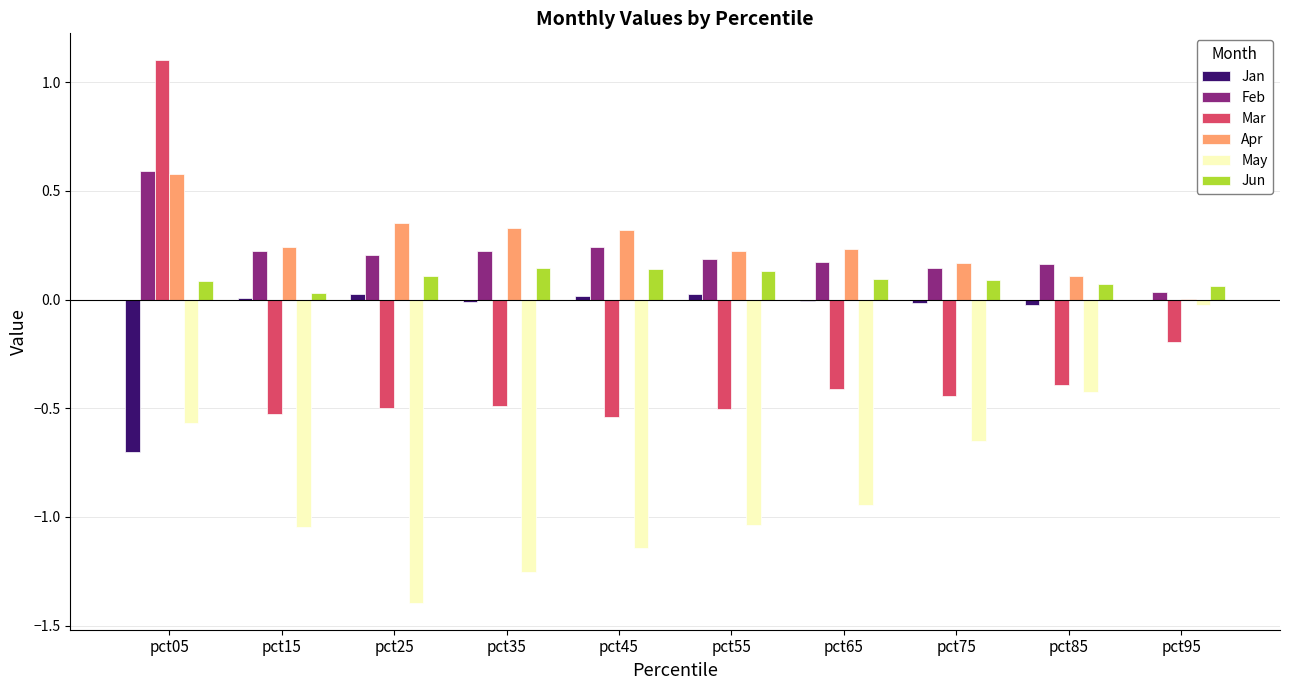

What is the sum of all May values?

-8.5